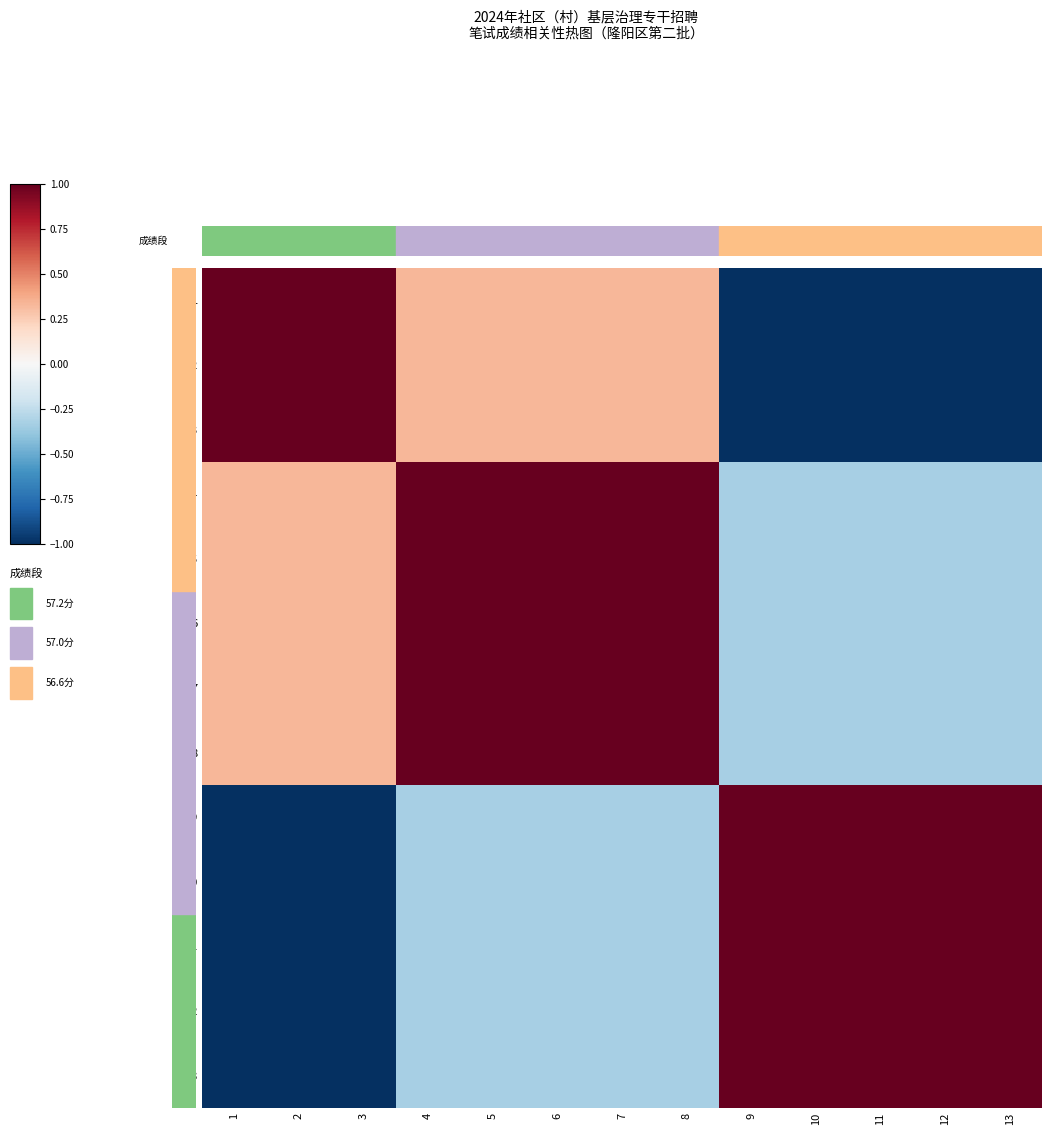

Count the number of categories in the chart.

13